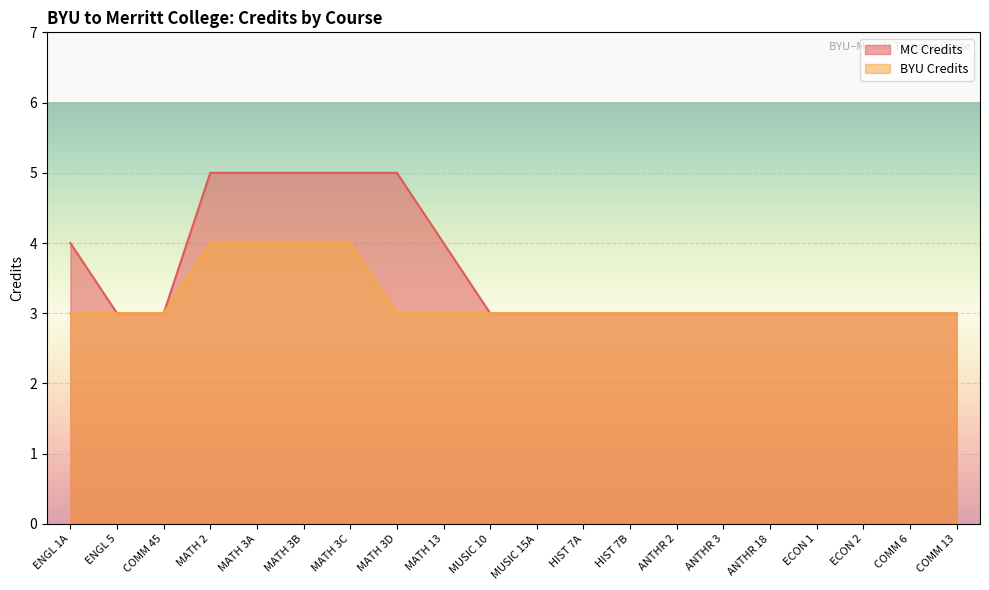

What is the label of the 9th point from the left?

MATH 13